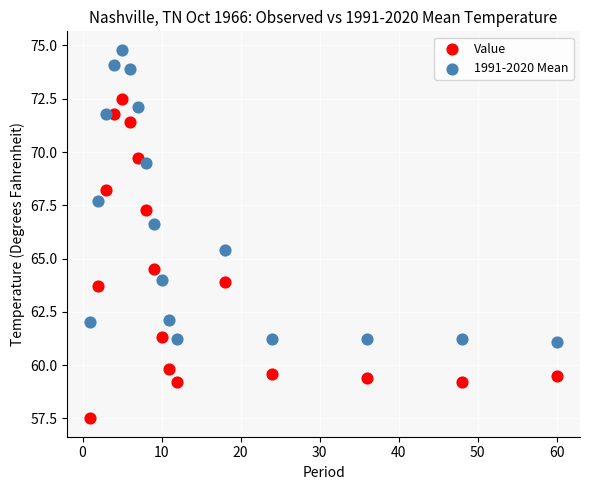

Which series has the largest Y range (max minus min)?

Value